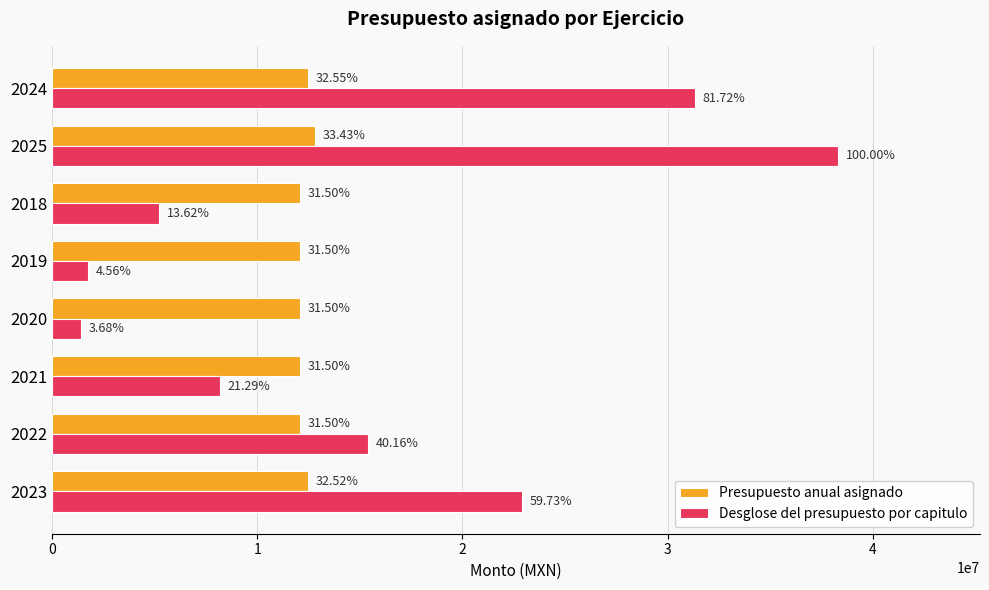

What are all the series names shown in the legend?

Presupuesto anual asignado, Desglose del presupuesto por capitulo